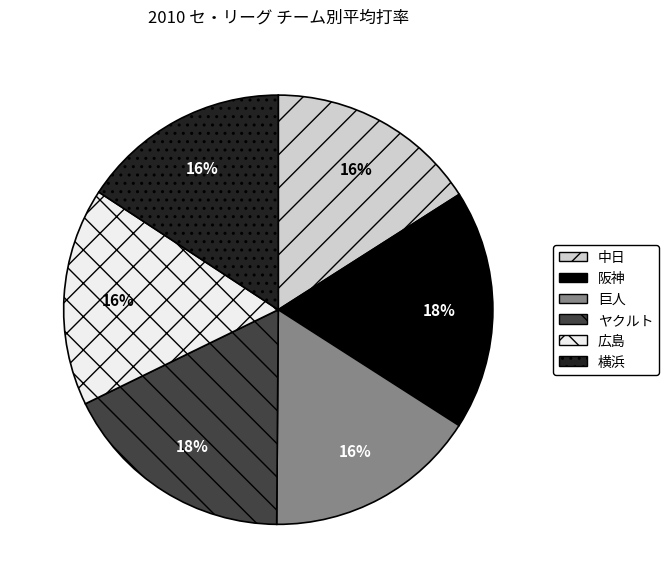

Combined, do 巨人 and 広島 account for over 50%?

No